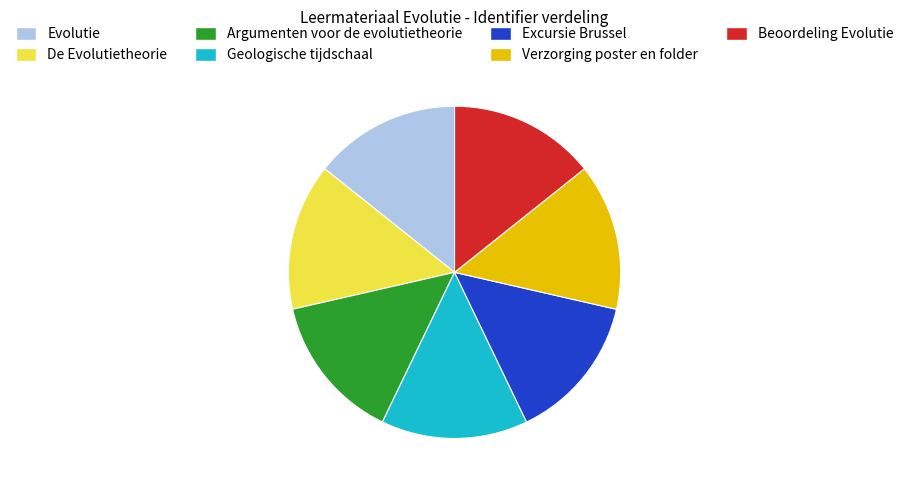

Approximately how many times larger is the value at De Evolutietheorie compared to Beoordeling Evolutie?

1.0